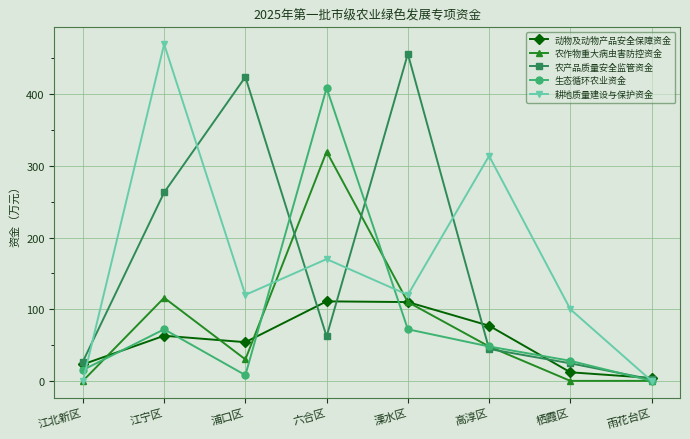

What is the difference between the second highest and minimum values in the 动物及动物产品安全保障资金 series?

106.0